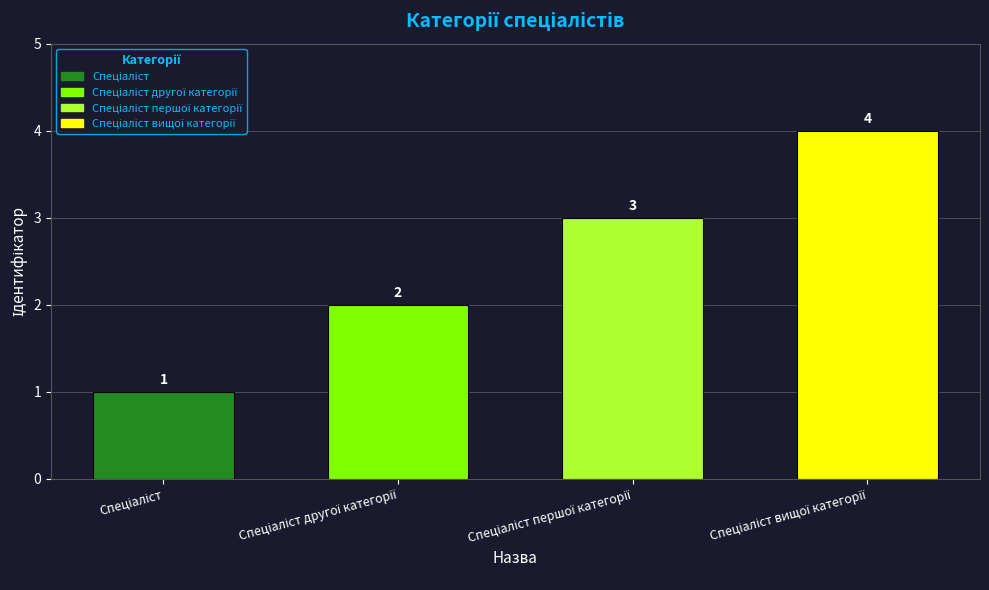

Count the values in the range 2 to 4.

3